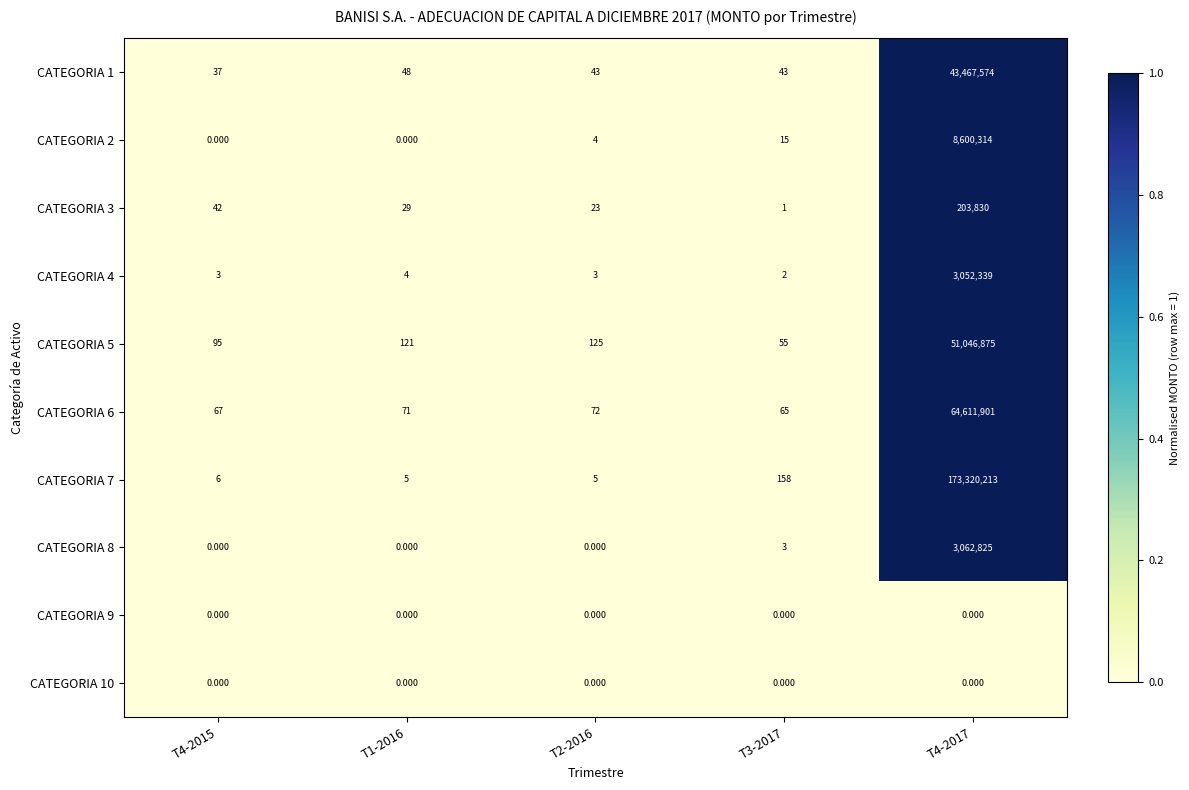

Is the value of CATEGORIA 4 at T1-2016 greater than the value of CATEGORIA 1 at T1-2016?

No